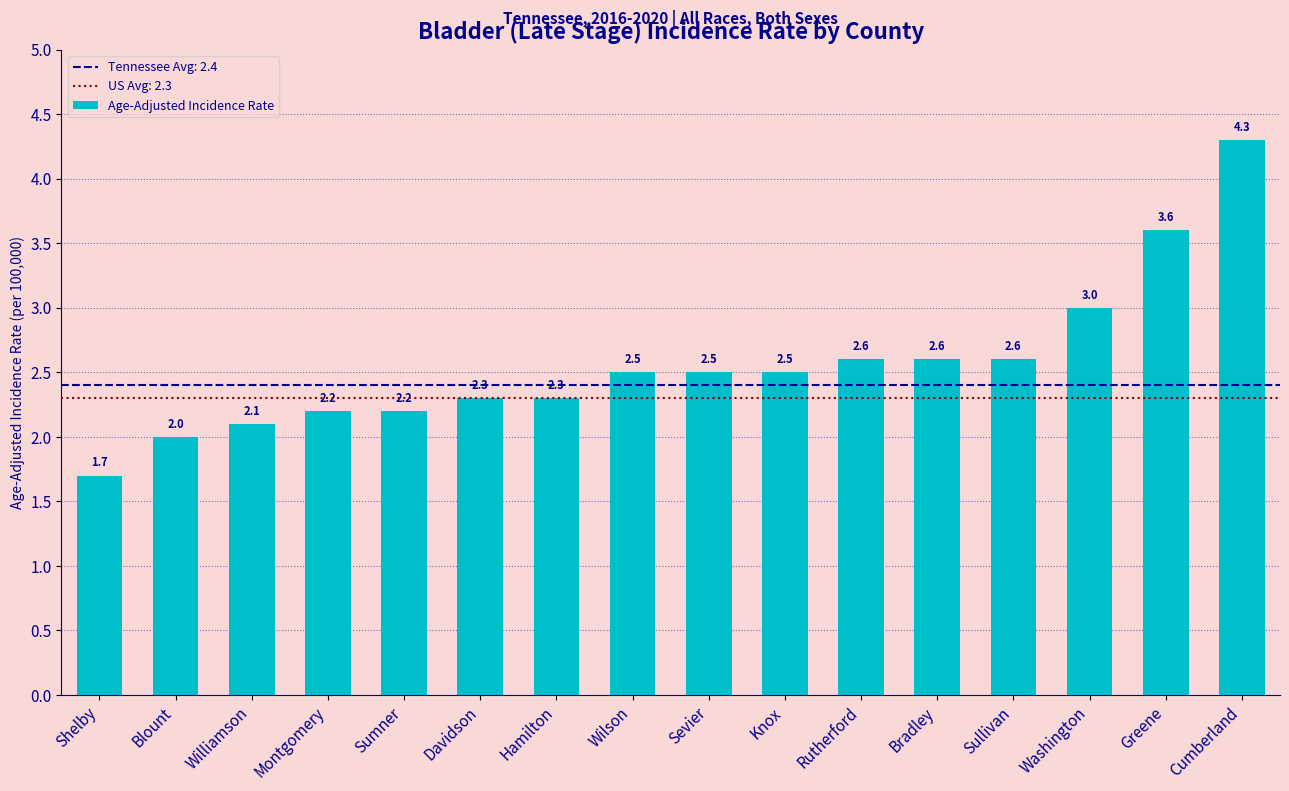

Reading right to left, what are all the values shown in this chart?

4.3	3.6	3.0	2.6	2.6	2.6	2.5	2.5	2.5	2.3	2.3	2.2	2.2	2.1	2.0	1.7